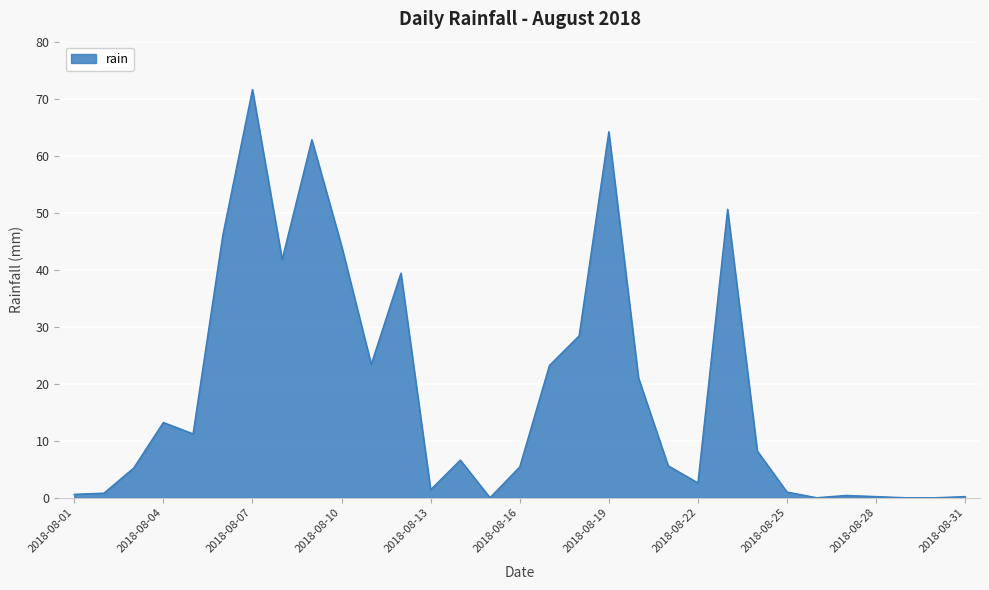

What is the difference between the maximum and minimum values?

71.6